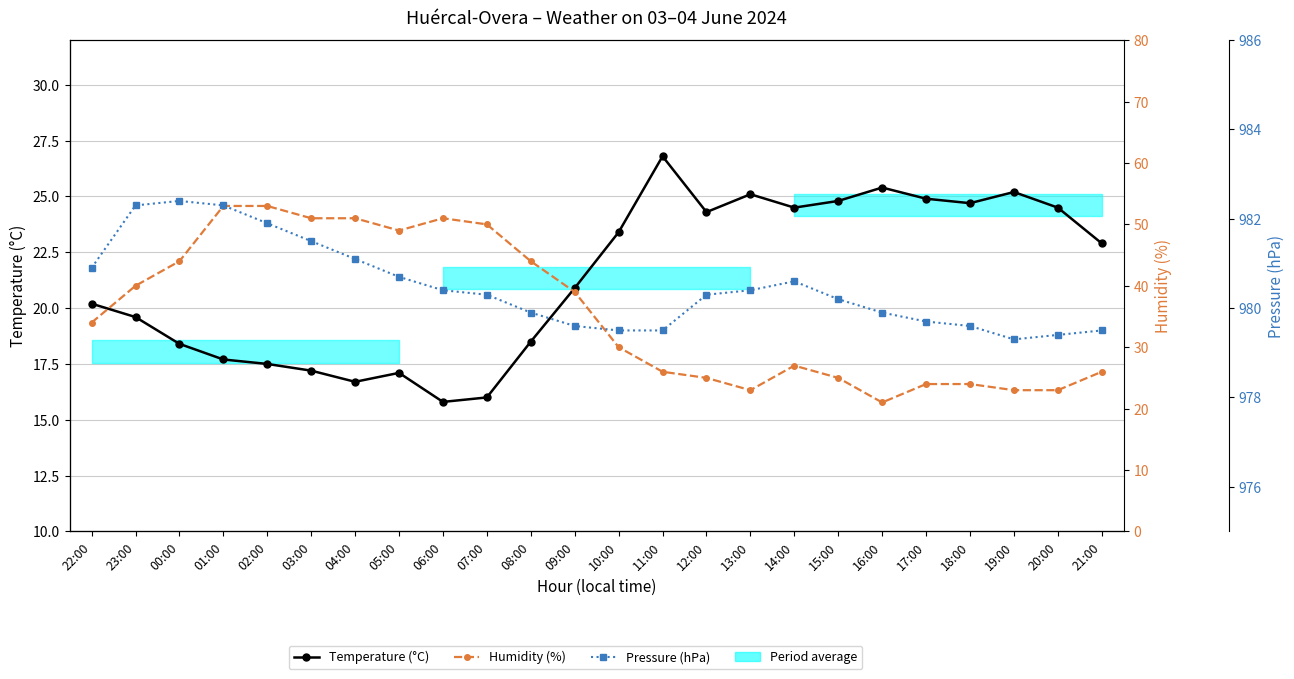

List the series in order of their peak value, highest first.

Pressure (hPa), Humidity (%), Temperature (°C)